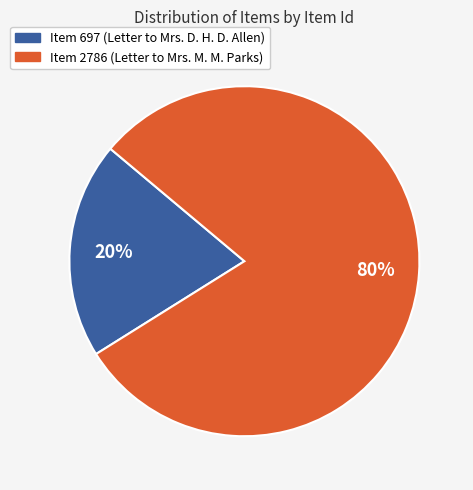

Is the sum of Item 697 (Letter to Mrs. D. H. D. Allen) and Item 2786 (Letter to Mrs. M. M. Parks) greater than half?

Yes